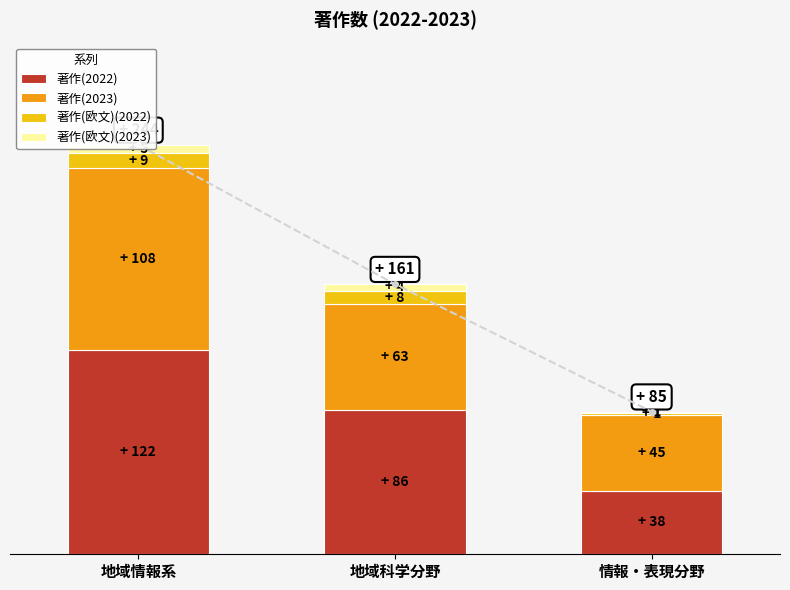

True or false: 著作(欧文)(2022) has a value of 9 at 地域情報系.

True